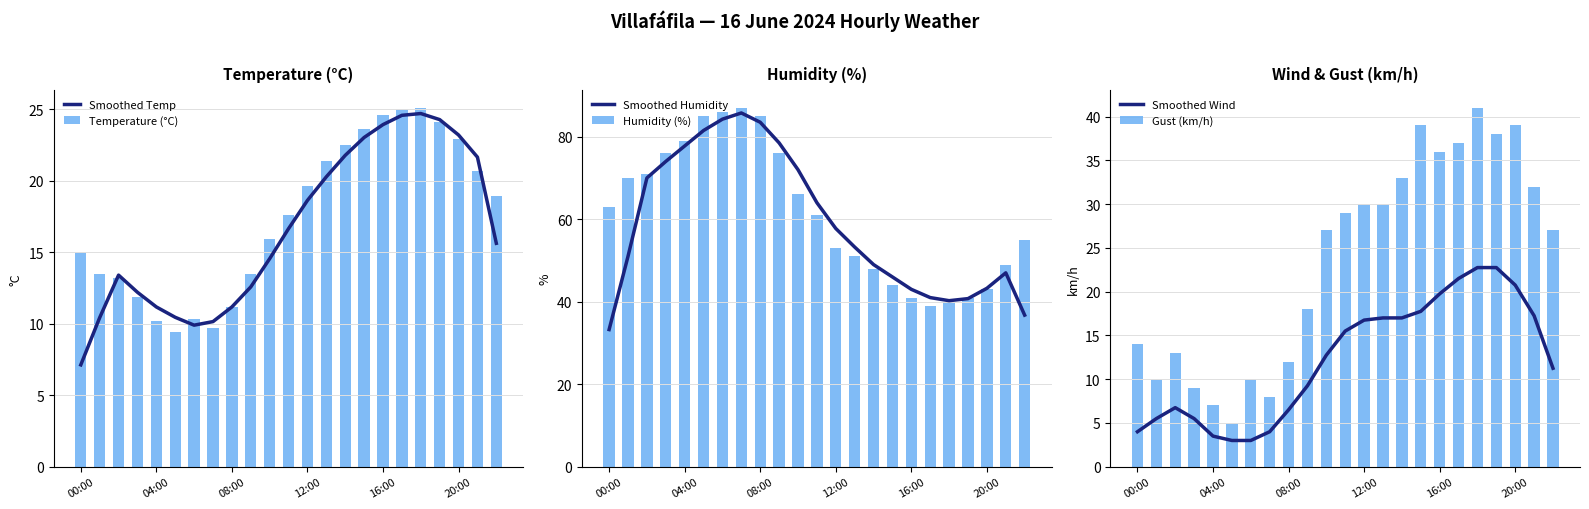

How many data points in Smoothed Temp are above 15?

12